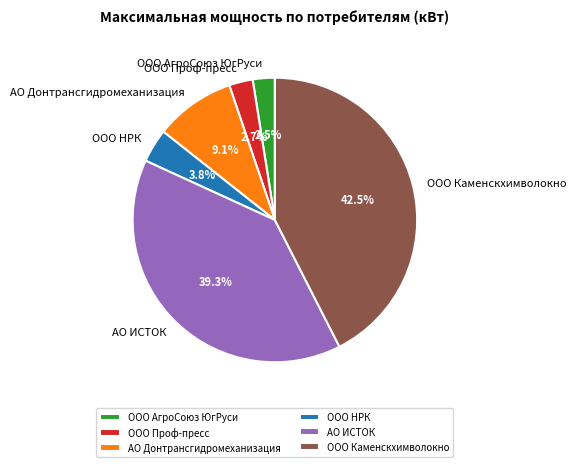

How many slices are in this pie chart?

6